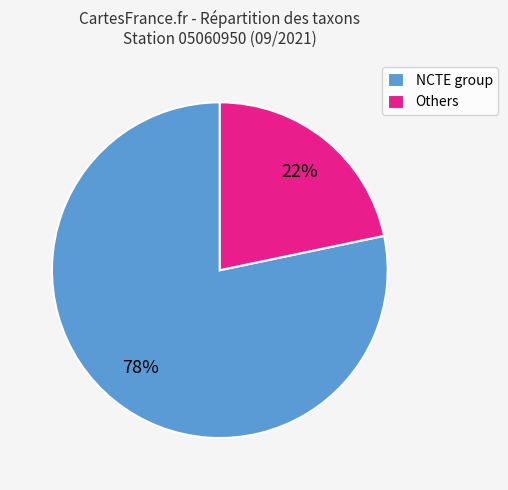

To the nearest percent, what portion does Others represent?

22%